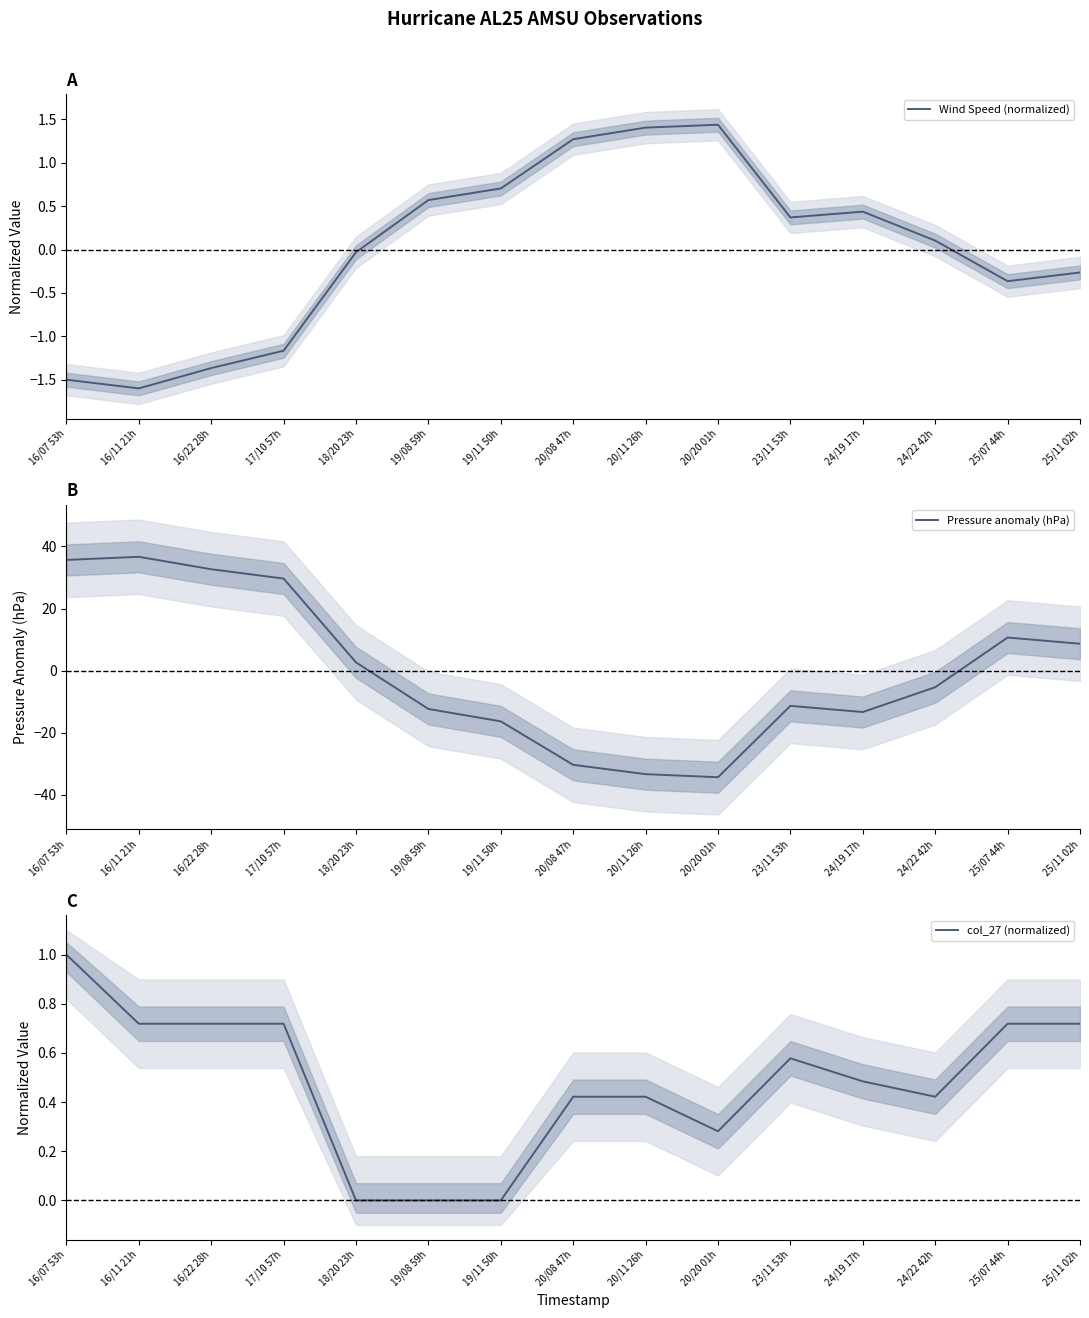

What value does the Pressure anomaly (hPa) series have at 18/20 23h?

2.7